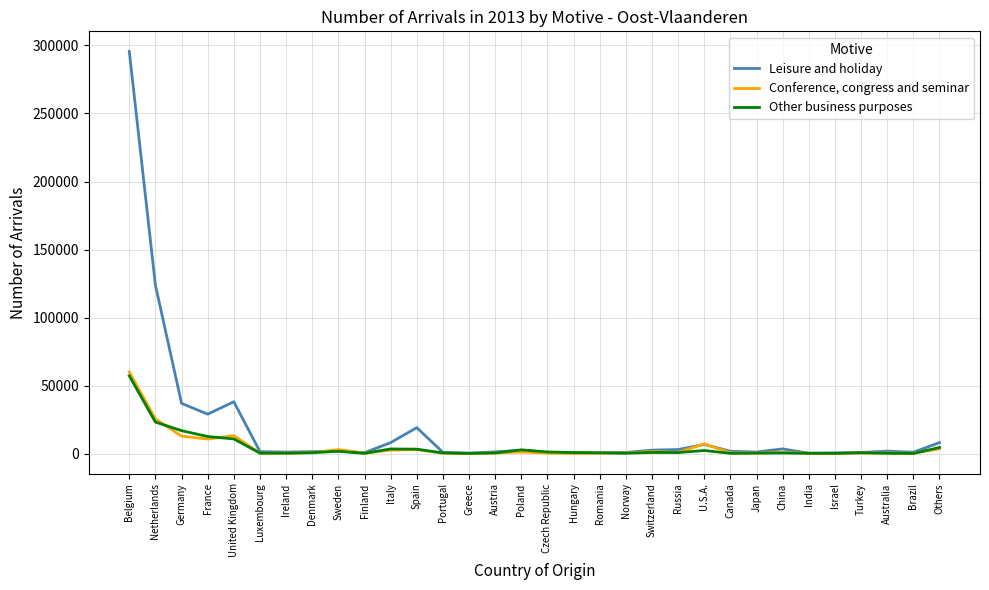

The Conference, congress and seminar series shows 1081 at China. True or false?

True